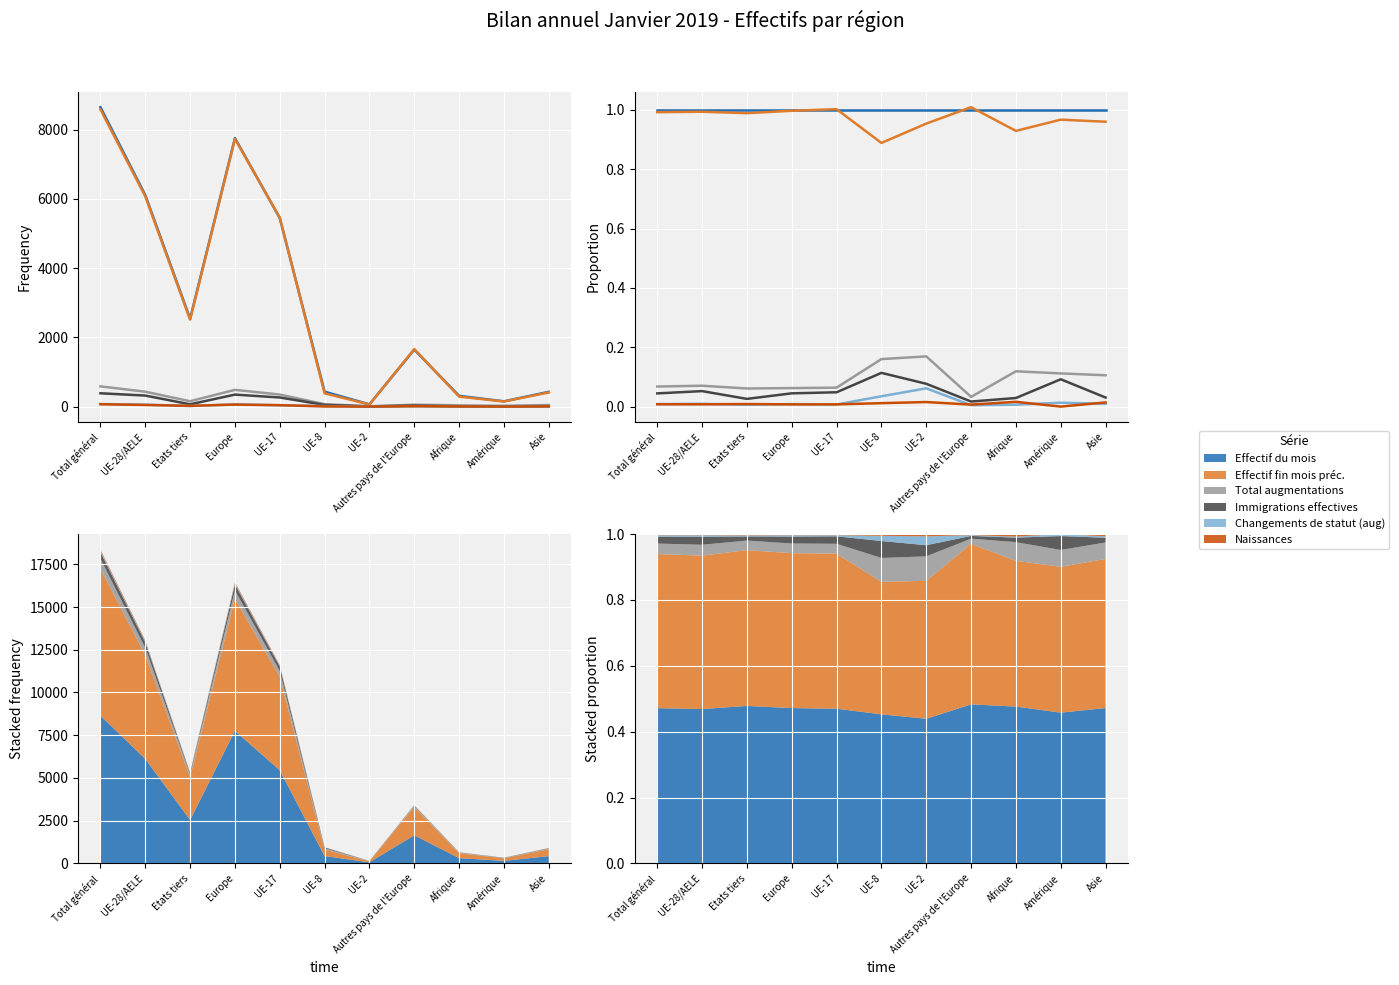

What is the value of the Effectif fin mois préc. point at the 8th from the left?

1.0